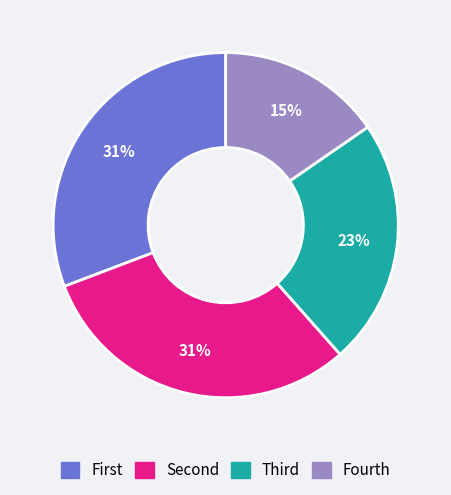

To the nearest percent, what is the average slice percentage?

25%